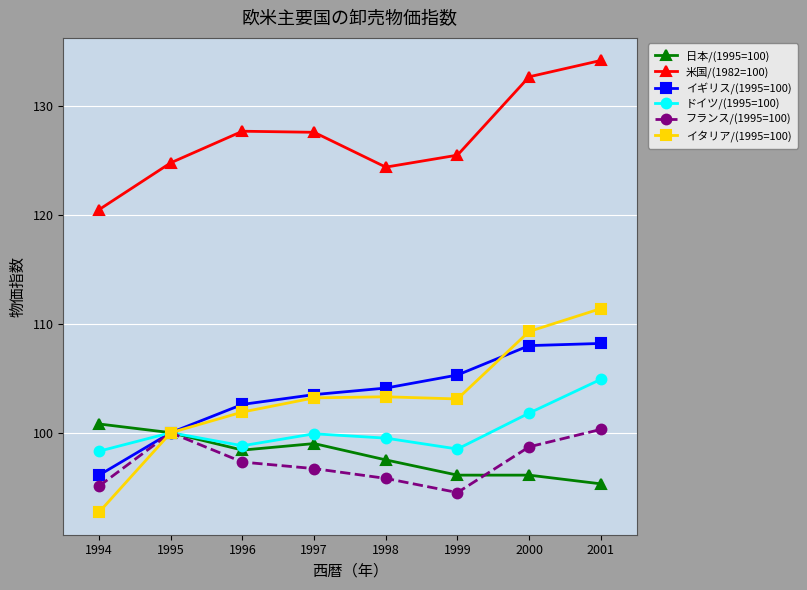

Which label corresponds to the smallest value in the chart?

1994